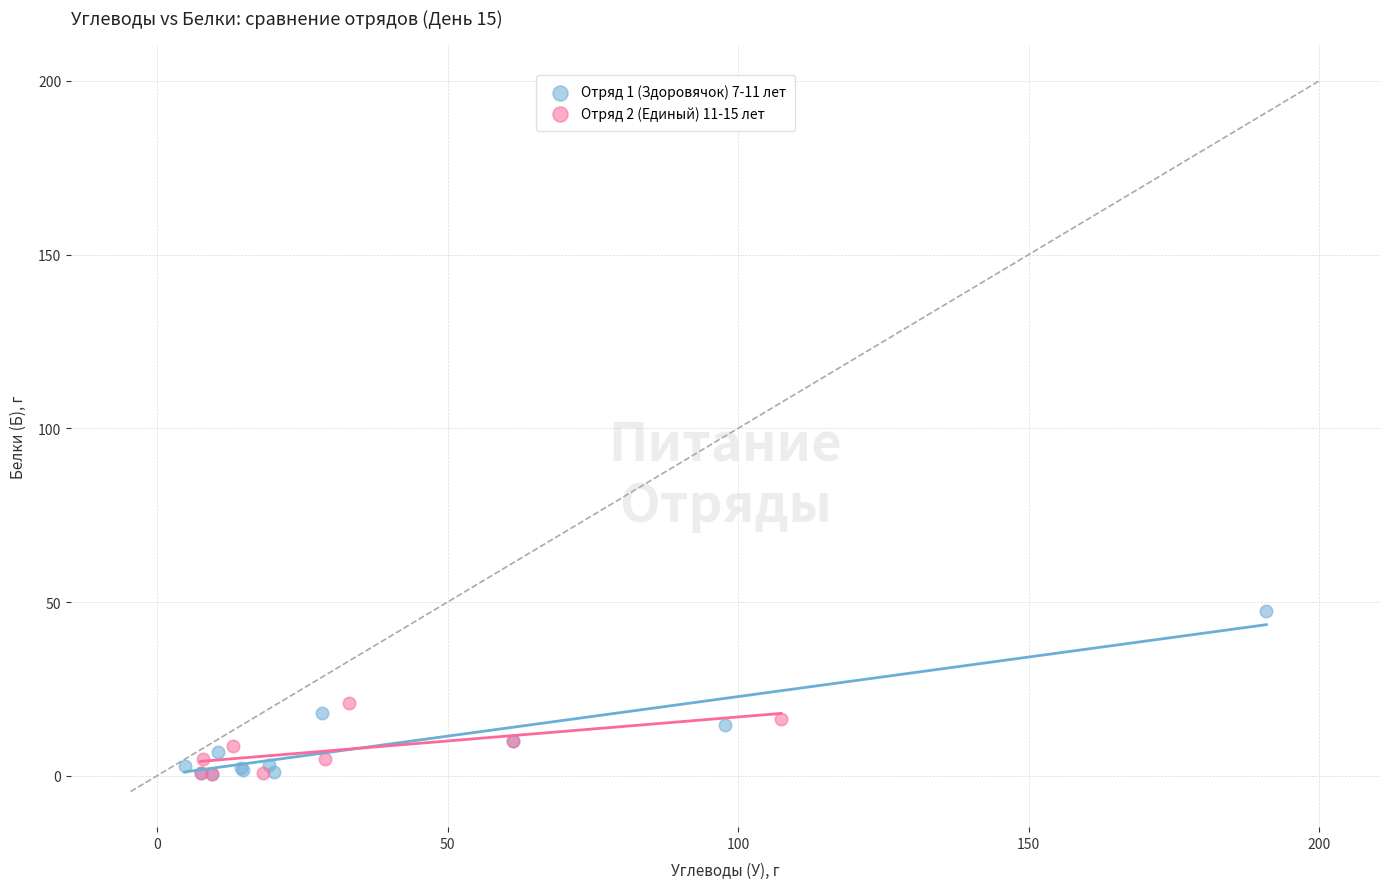

Which series has the widest spread of Y values?

Отряд 1 (Здоровячок) 7-11 лет